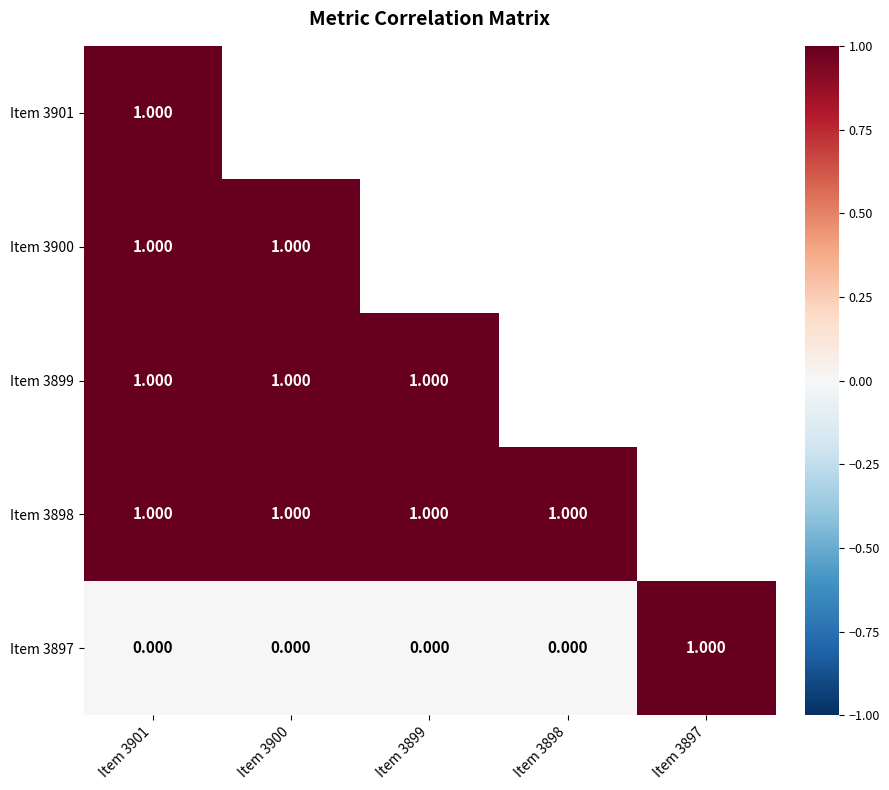

Rank the series by their maximum value, from highest to lowest.

Item 3897, Item 3901, Item 3900, Item 3899, Item 3898